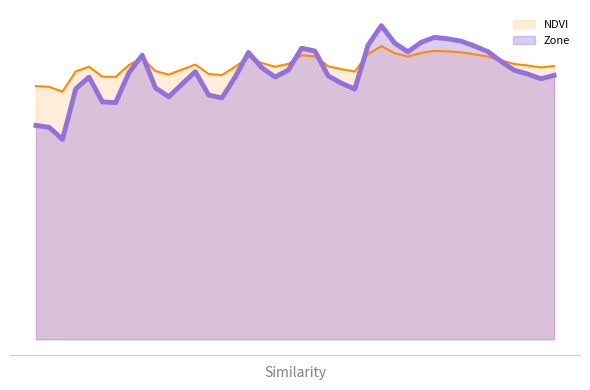

How many points are higher than both their immediate neighbors (excluding endpoints)?

7